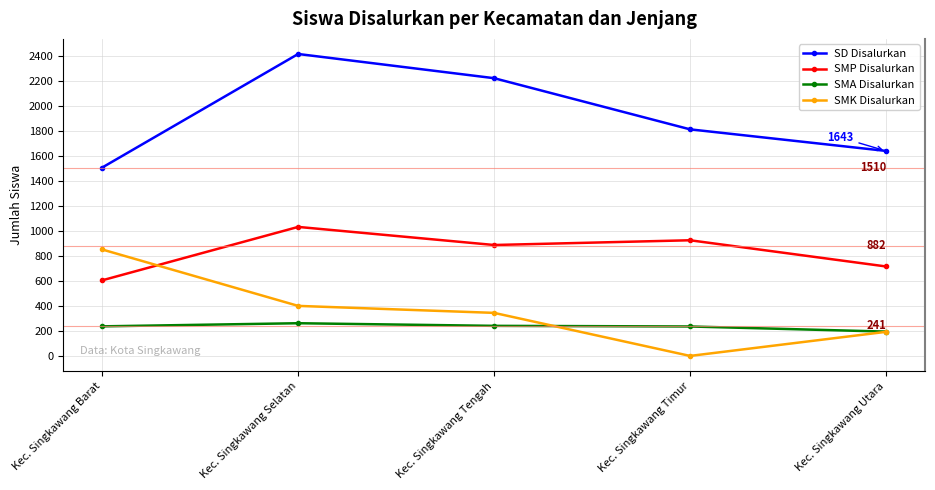

How many interior local peaks does the SD Disalurkan series have?

1